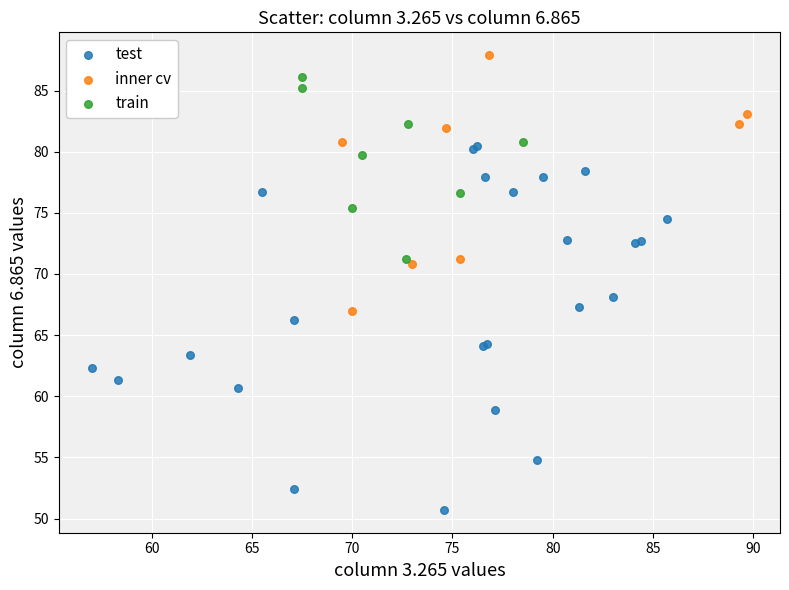

Which series contains the highest Y value?

inner cv